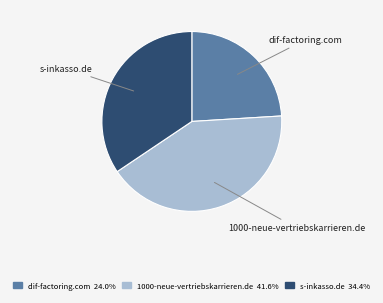

Which category has the biggest portion of the pie?

1000-neue-vertriebskarrieren.de